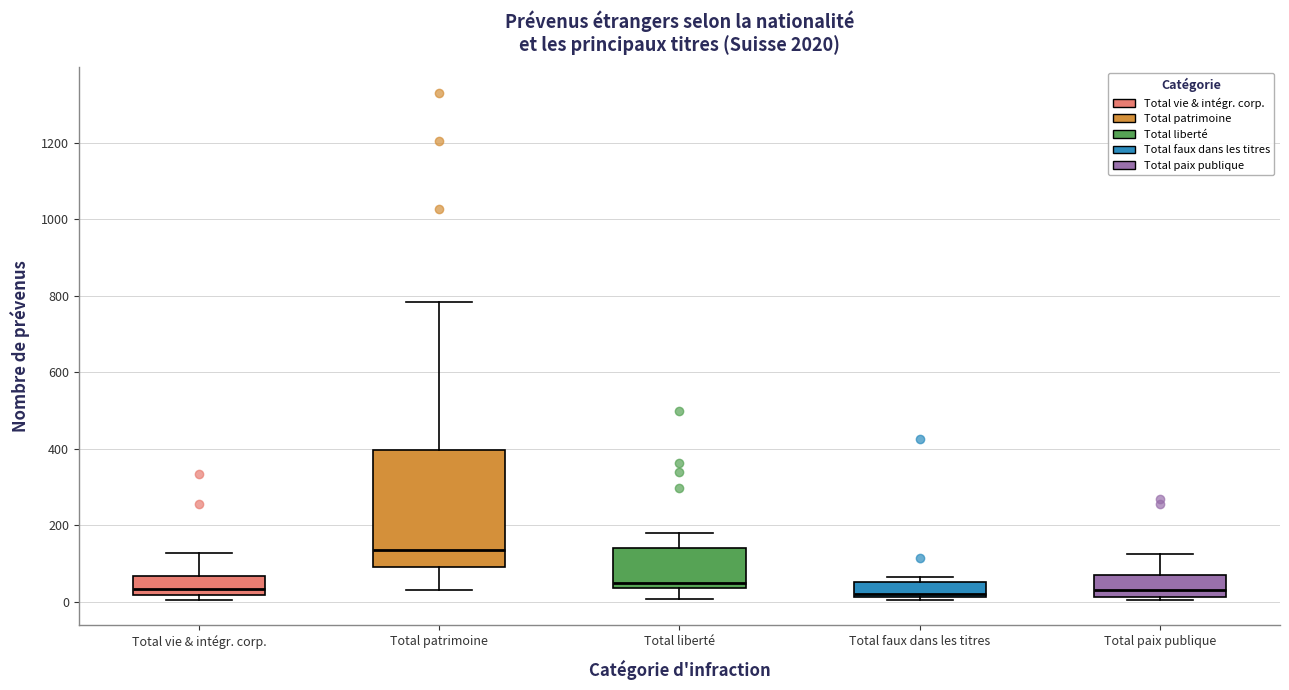

Comparing the boxes themselves (not the whiskers), which one is the tallest?

Total patrimoine